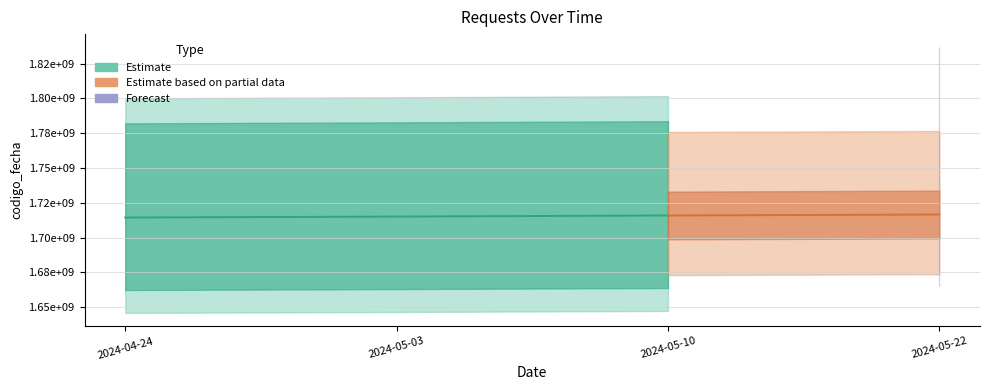

What is the label of the 1st point from the right?

2024-05-22